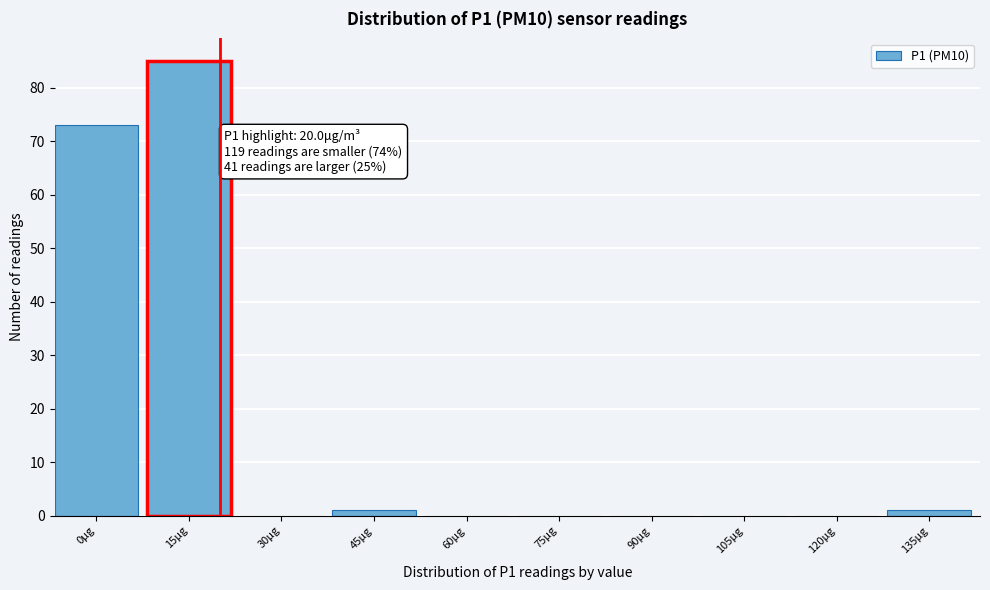

Reading right to left, what are all the values shown in this chart?

135μg=1	120μg=0	105μg=0	90μg=0	75μg=0	60μg=0	45μg=1	30μg=0	15μg=85	0μg=73